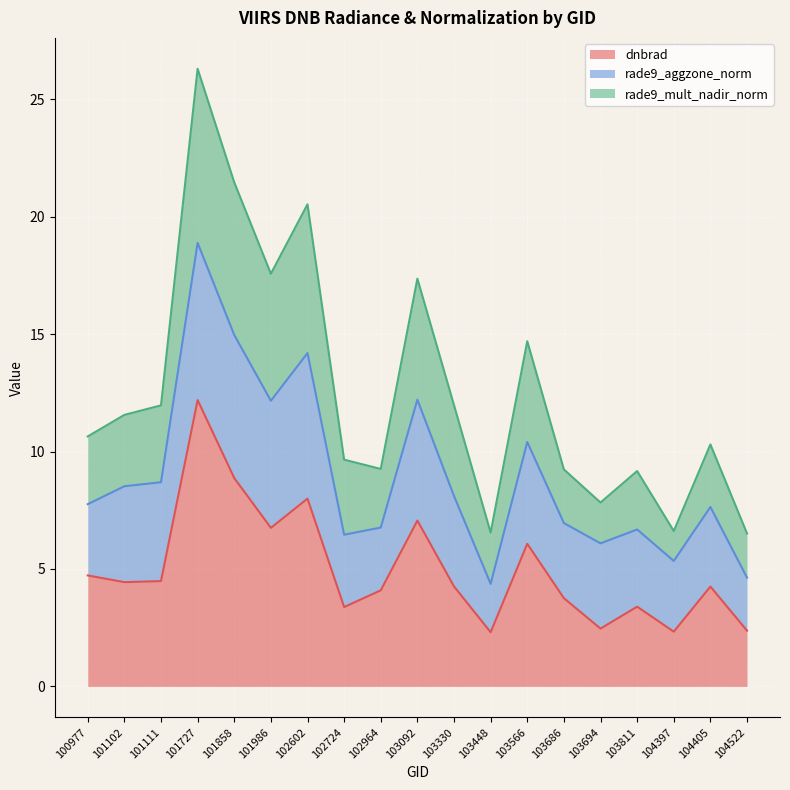

At which category is the sum across all series the highest?

101727